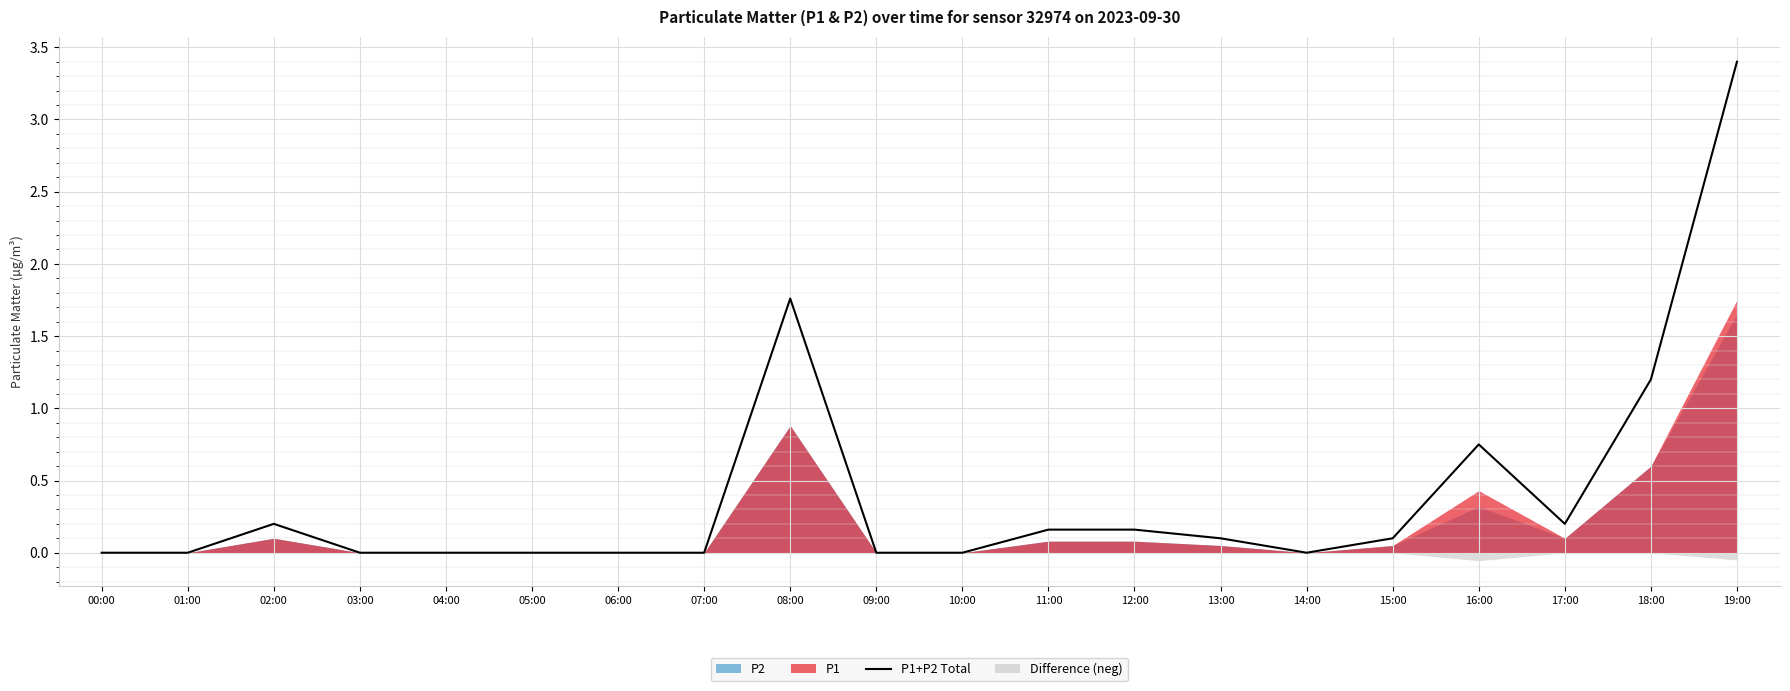

List the labels in order of value, largest first.

19:00, 08:00, 18:00, 16:00, 02:00, 17:00, 11:00, 12:00, 13:00, 15:00, 00:00, 01:00, 03:00, 04:00, 05:00, 06:00, 07:00, 09:00, 10:00, 14:00